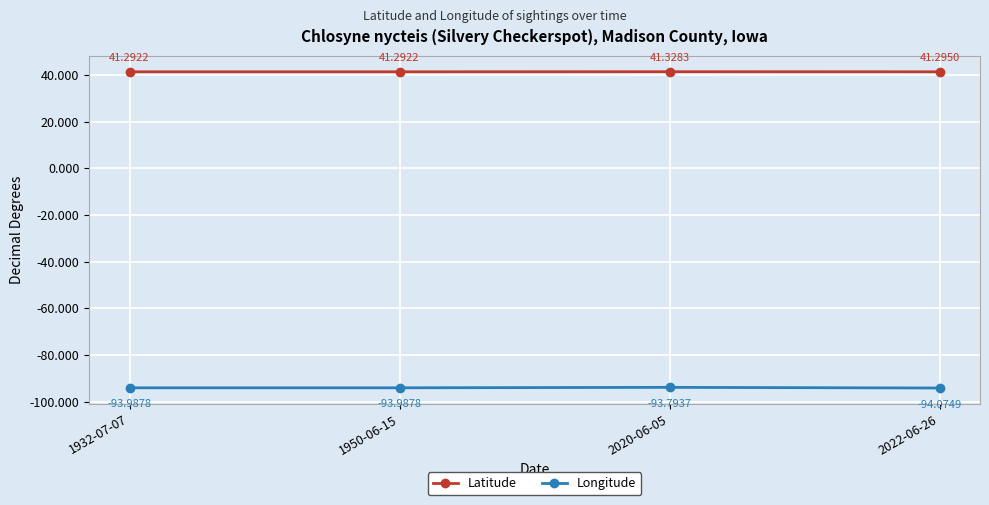

What is the difference between the Longitude values at 2020-06-05 and 1932-07-07?

0.2